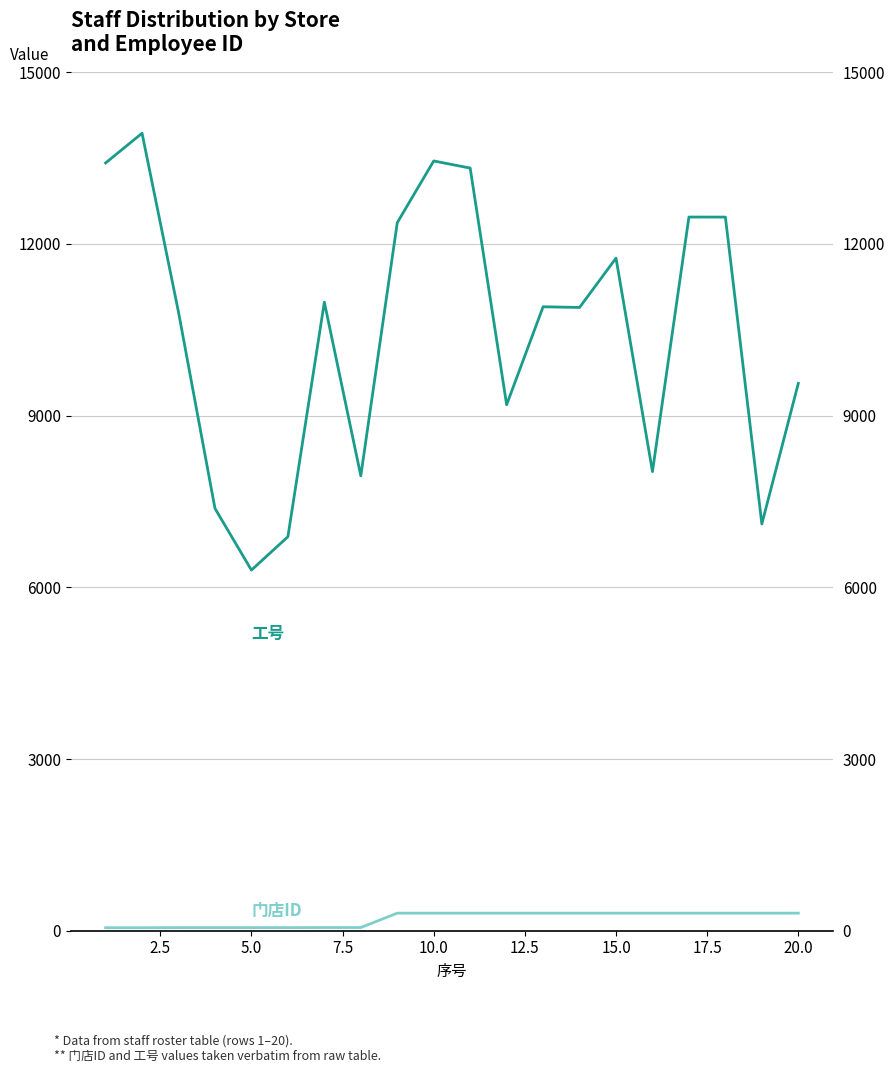

Count the number of categories in the chart.

20